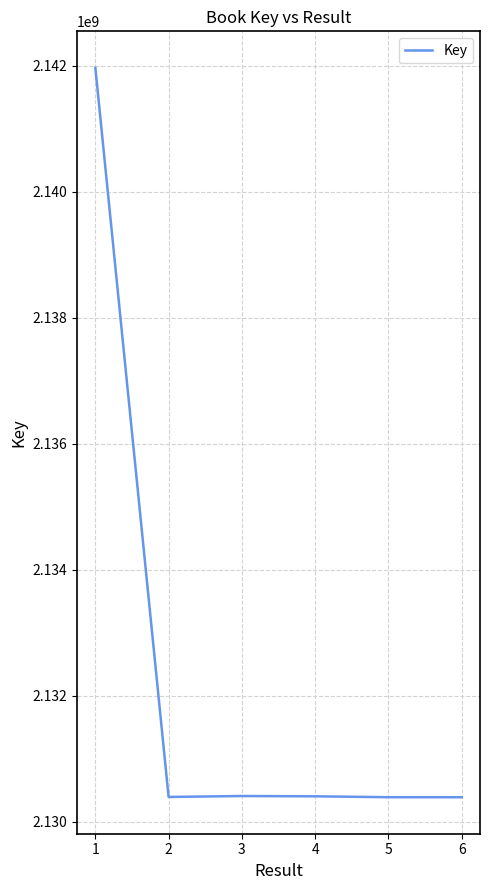

Is it true that the value at 2 is 2130391984?

True